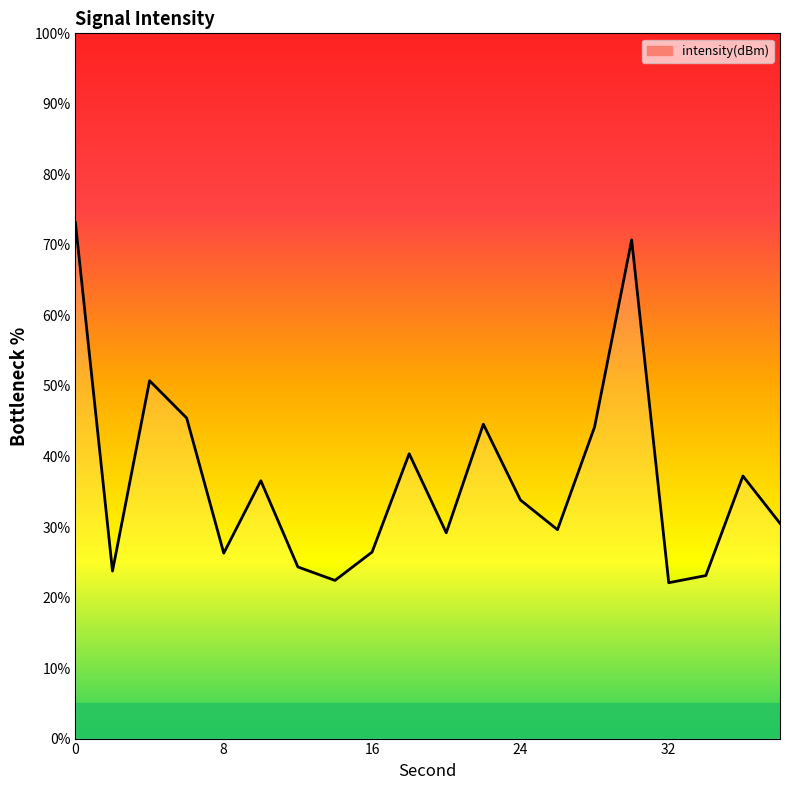

What is the difference between the maximum and minimum values?

51.0